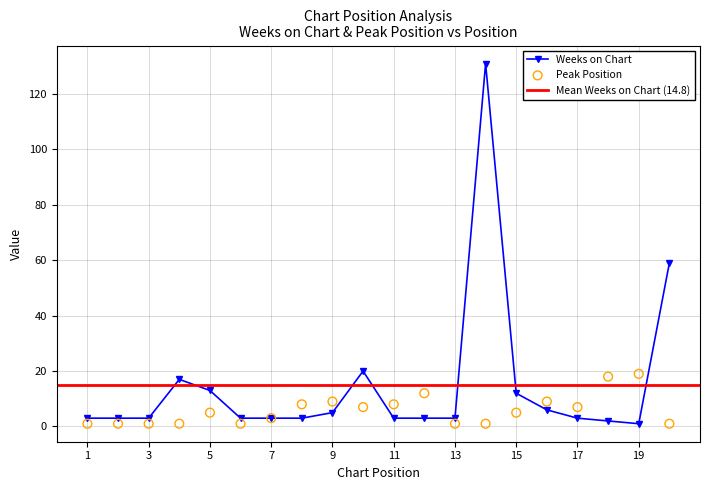

True or false: Weeks on Chart has a value of 19 at 5.

False